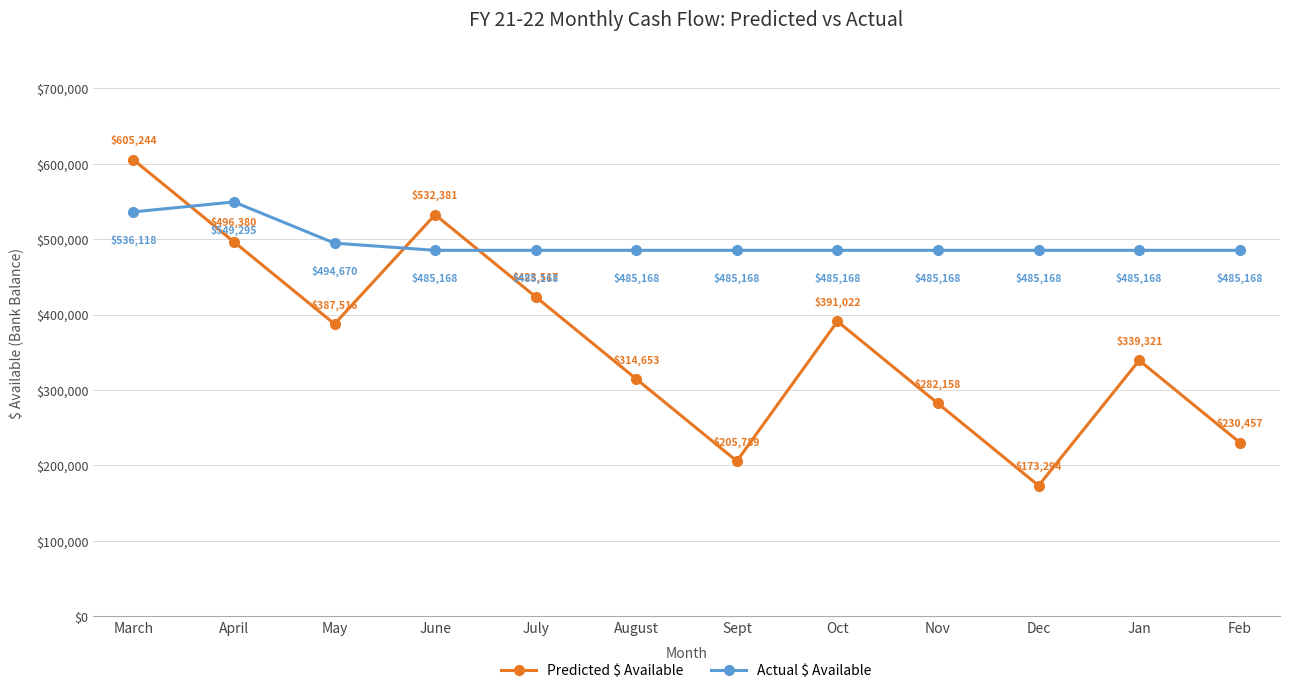

What position from the left is August?

6